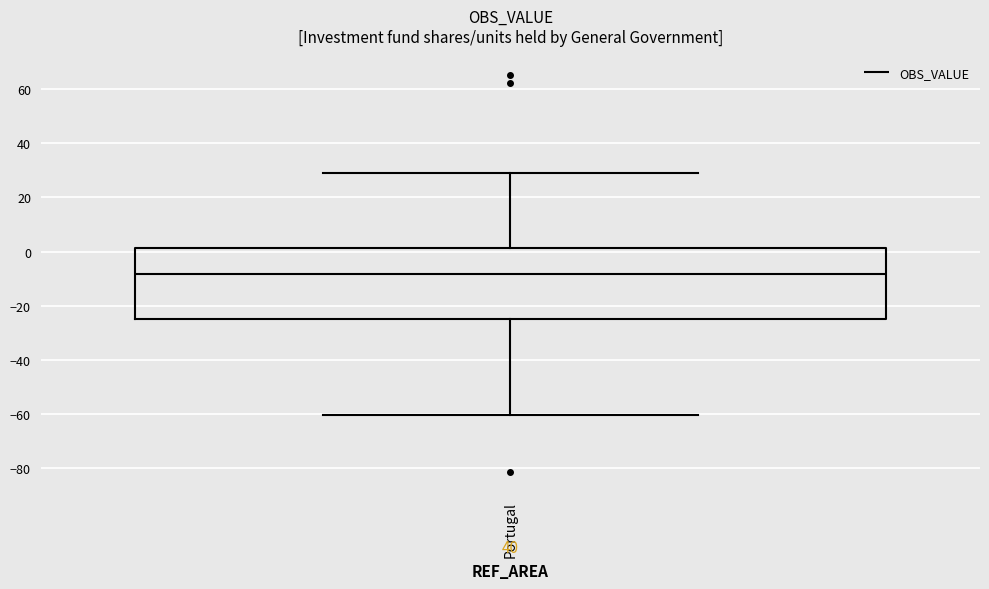

Transcribe this box plot: give where the median line is, the range the box spans, and where the two whiskers end, as read against the y-axis. The values are not printed on the chart, so give them approximately, as read against the axis.

median -8, box -24 to 2, whiskers -60 to 30